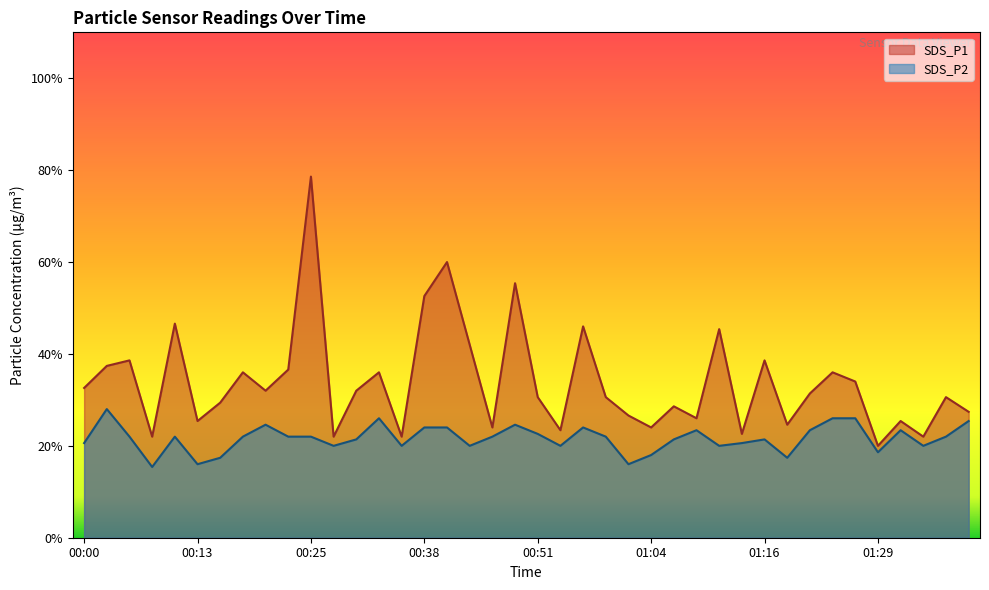

How many interior local valleys does the SDS_P2 series have?

11